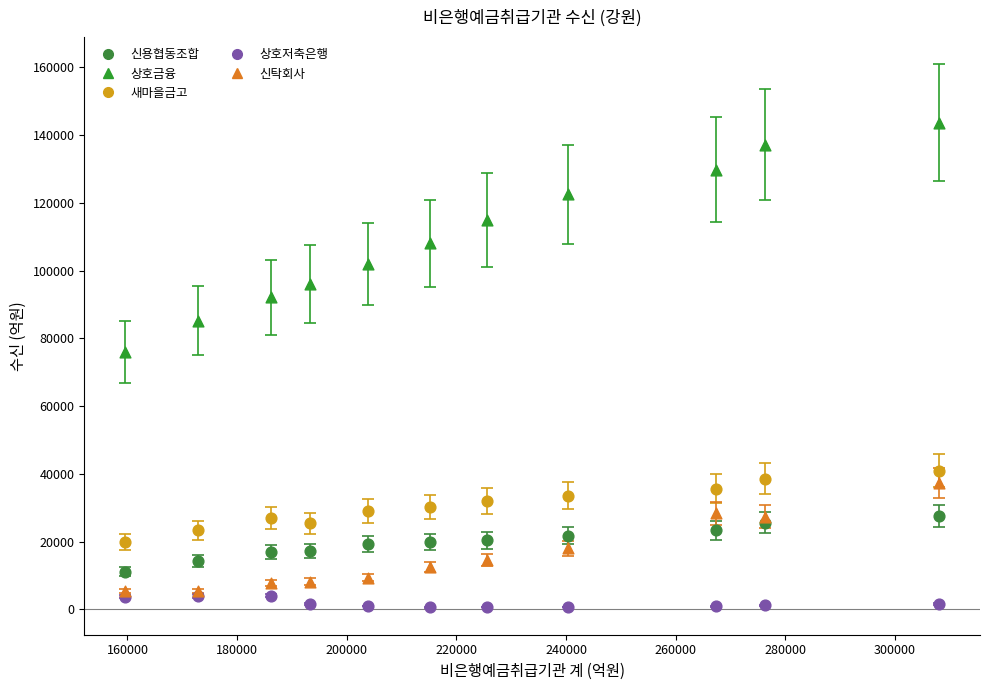

Across all series, what Y value is closest to 72143?

76033.0